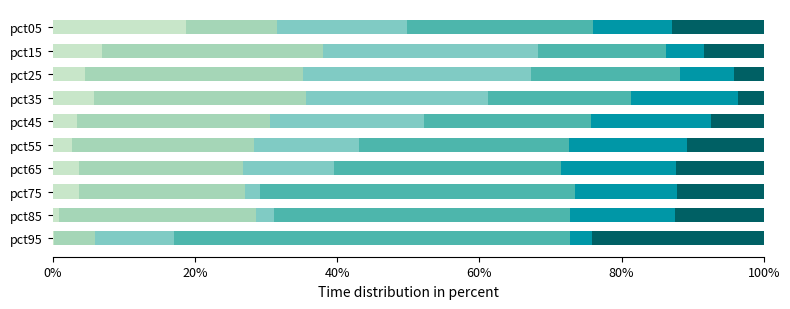

What is the total value across all series at pct65?

100.0